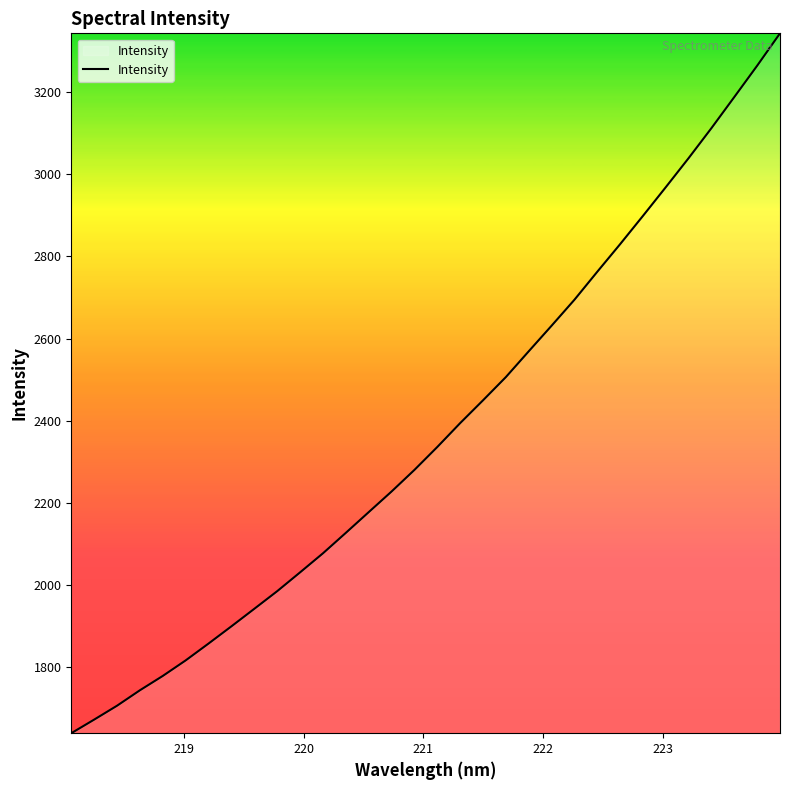

What is the maximum value shown in the chart?

3343.8